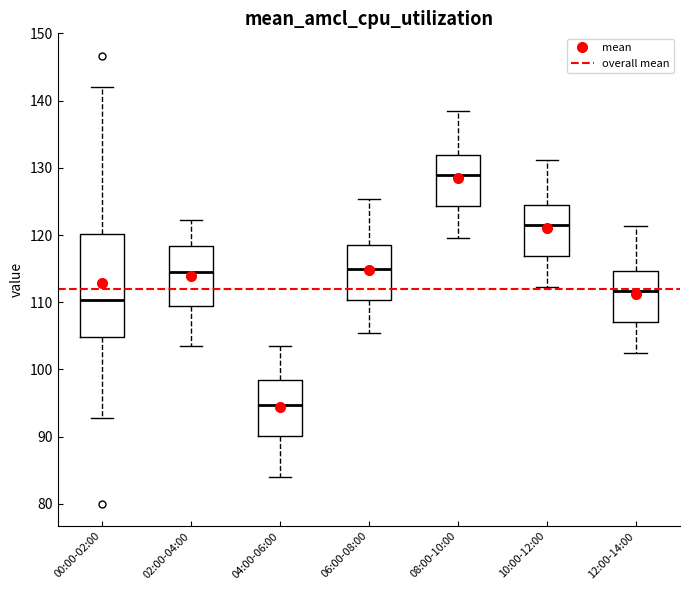

Which box has the highest median line?

08:00-10:00